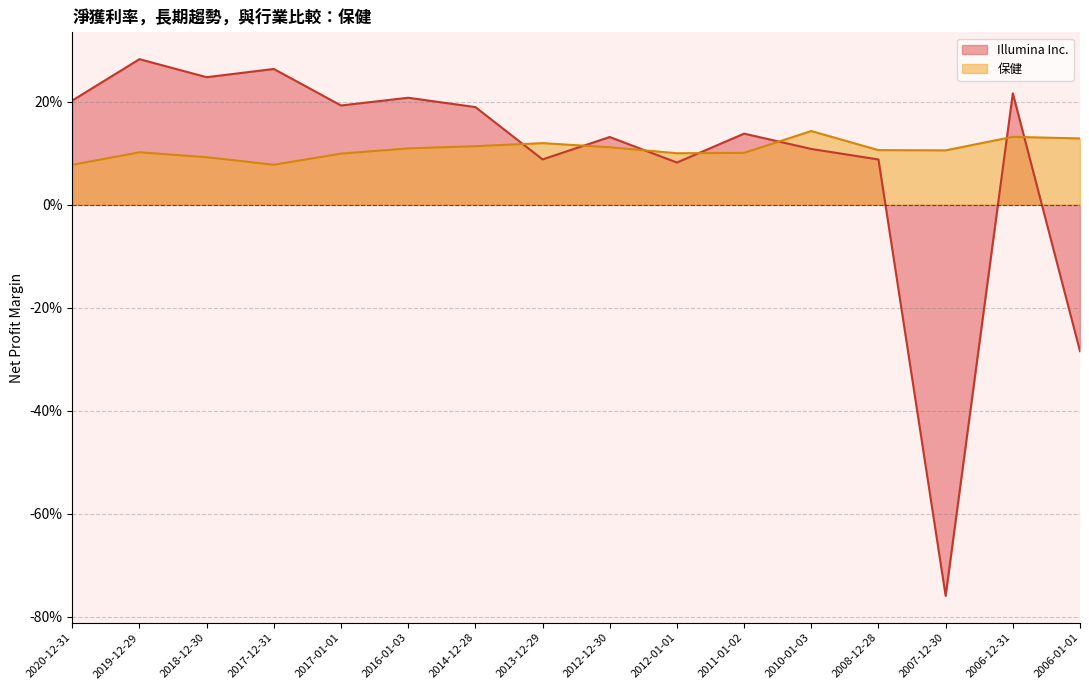

What is the smallest value displayed?

-0.8